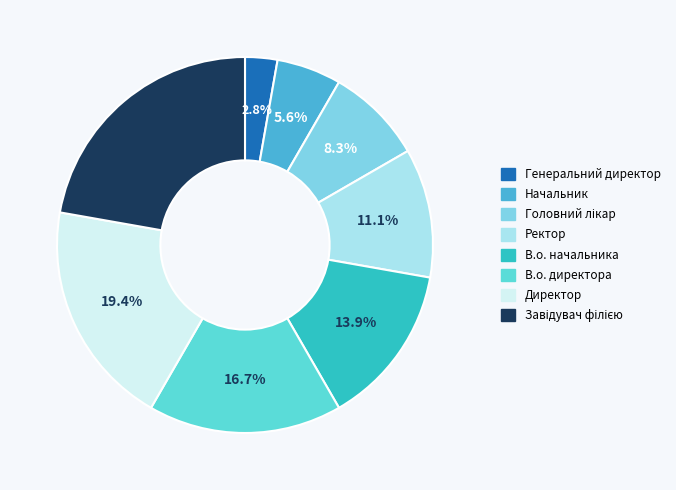

What is the total percentage of В.о. директора and Генеральний директор?

19.4%